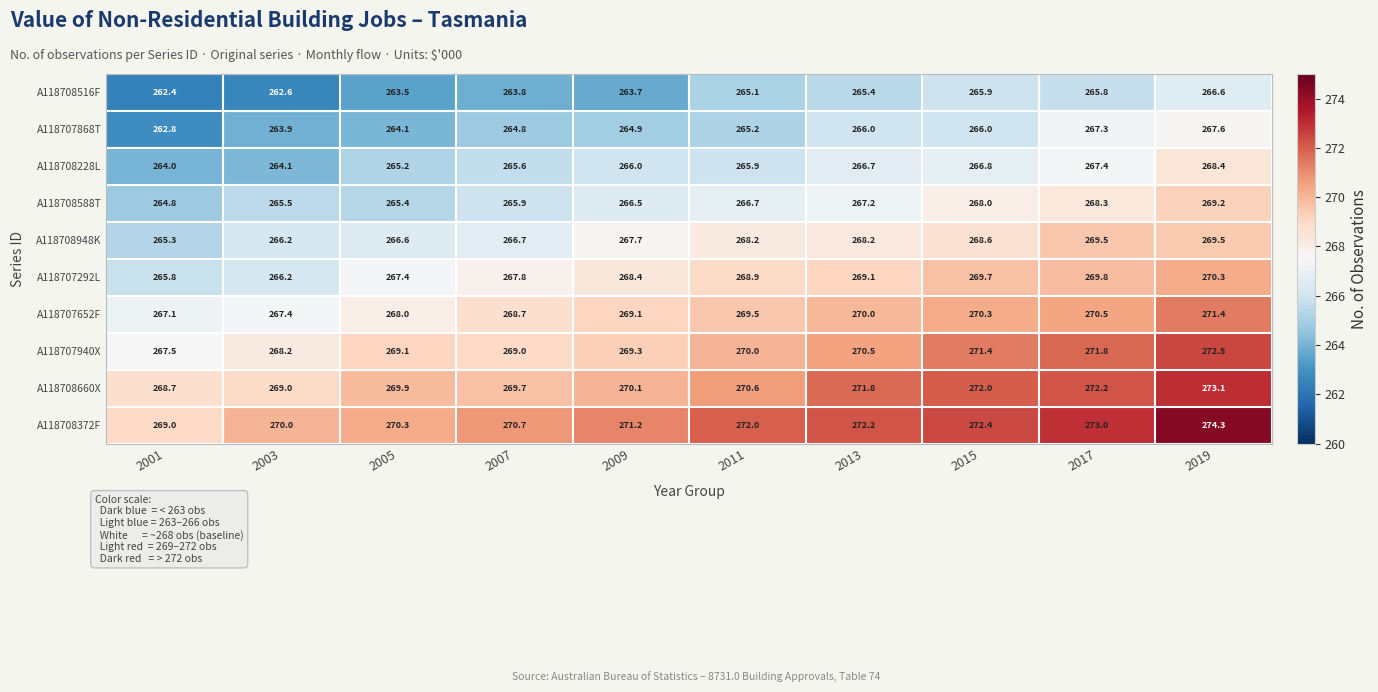

Where does the A118708516F series first go above 265?

2011